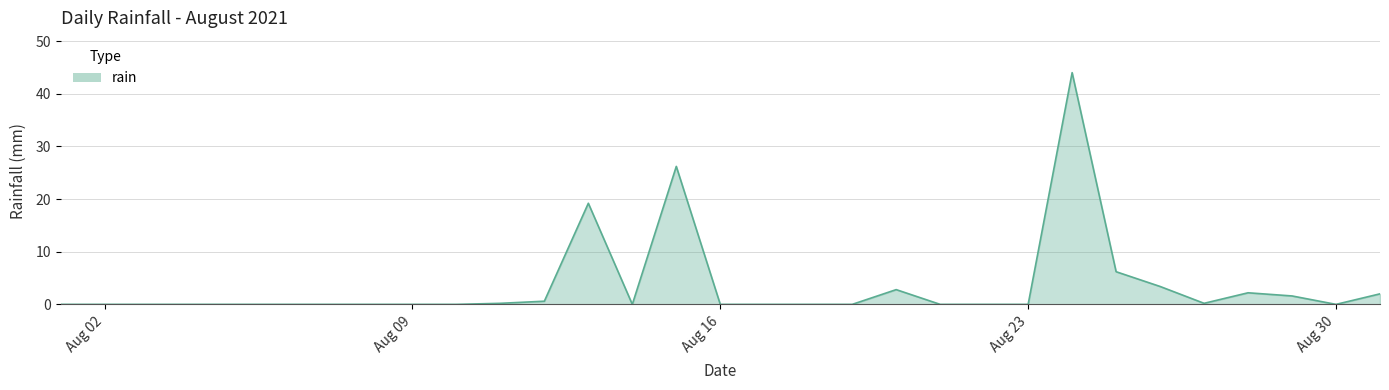

What is the maximum value shown in the chart?

44.0